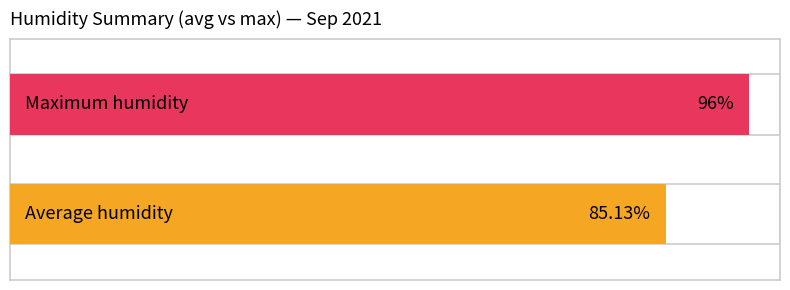

What are all the series names shown in the legend?

Average humidity, Maximum humidity